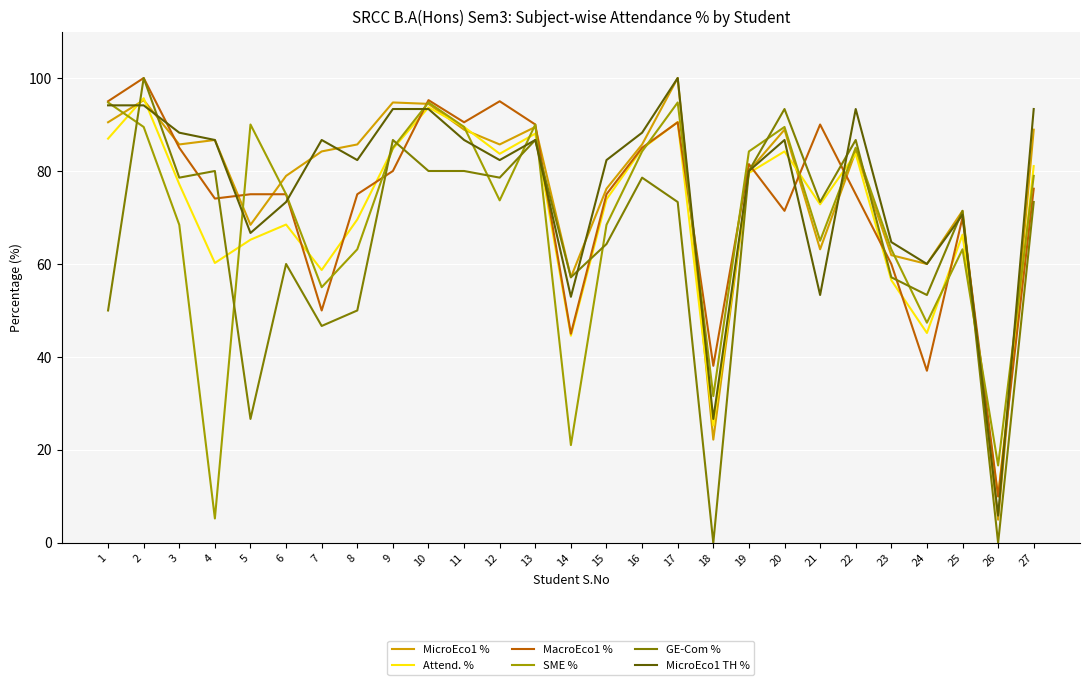

What is the total value across all series at 20?

514.0